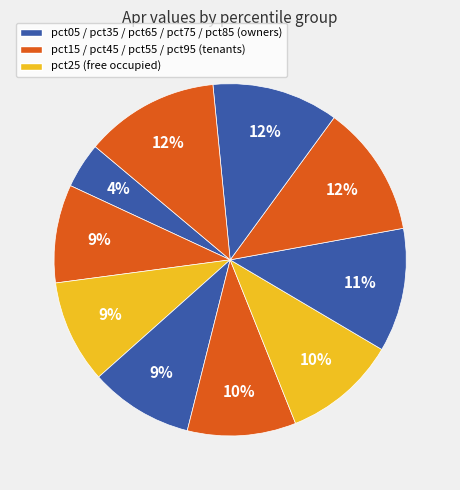

How many slices are in this pie chart?

10